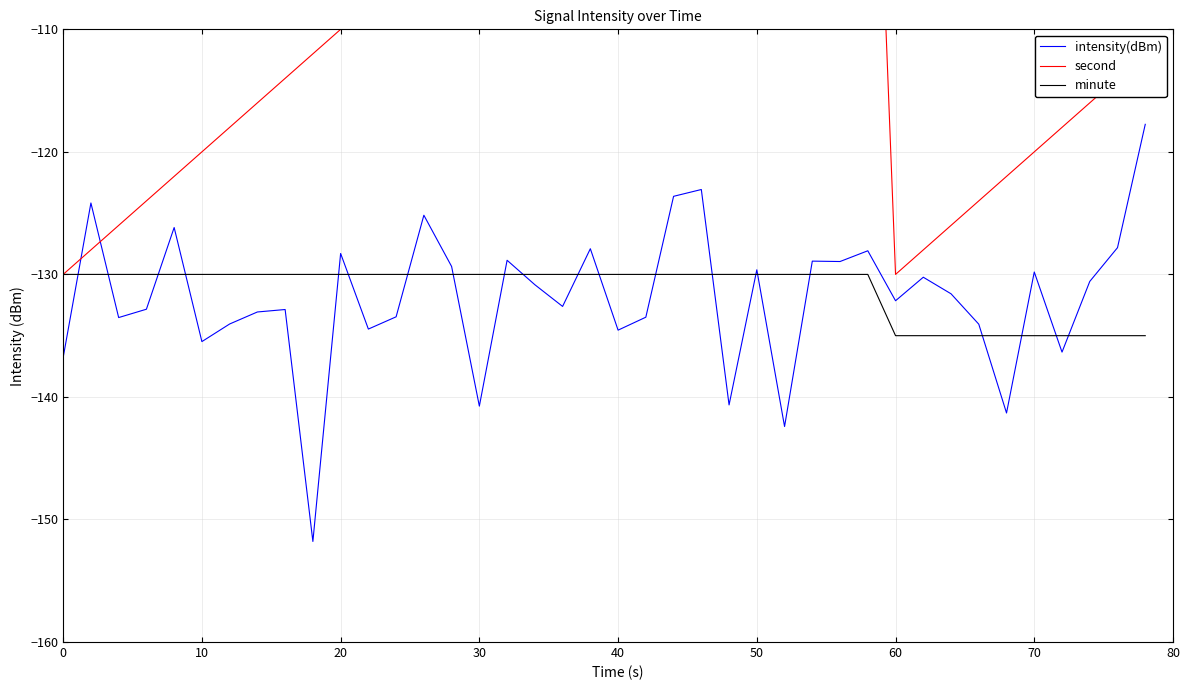

What is the highest value of the minute series?

-130.0